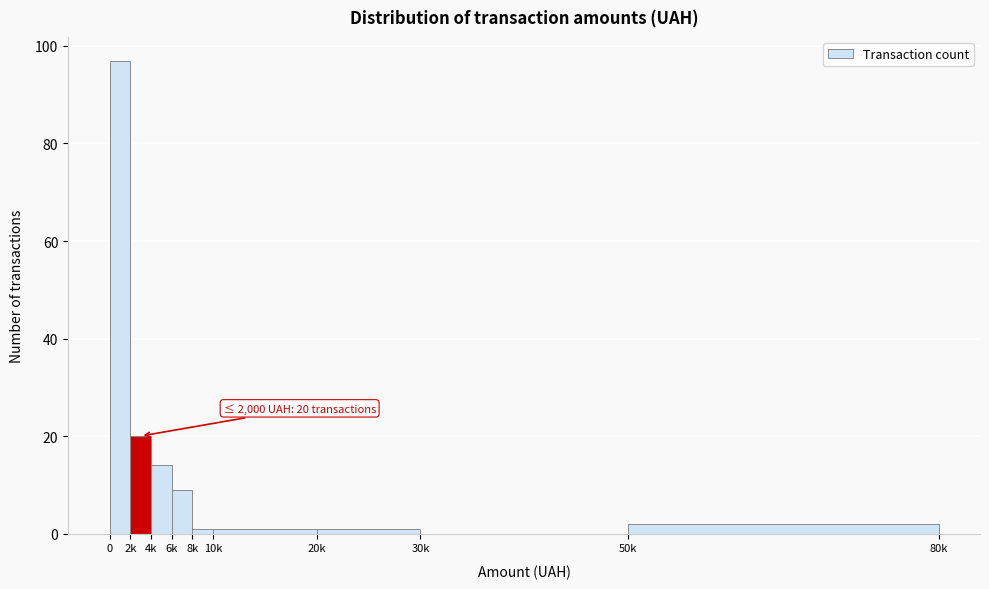

What is the maximum value shown in the chart?

97